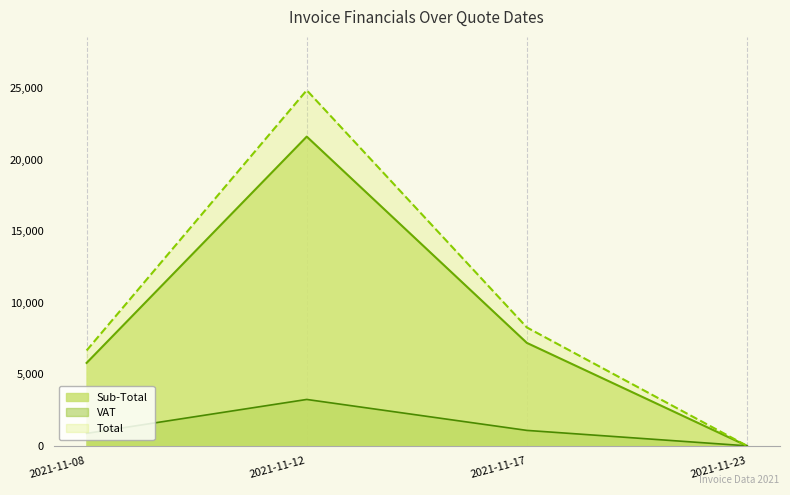

Between 2021-11-08 and 2021-11-17, which series saw the biggest shift?

Total